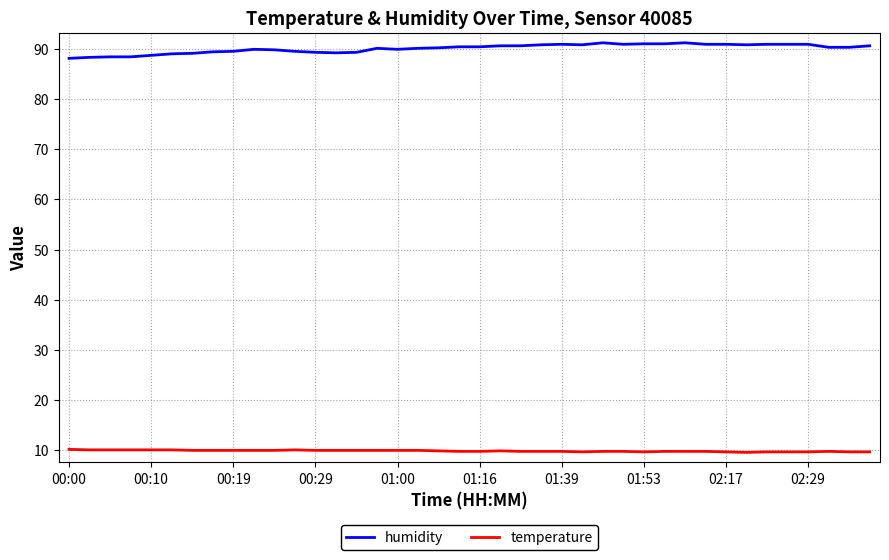

List the series in order of their overall mean, highest first.

humidity, temperature